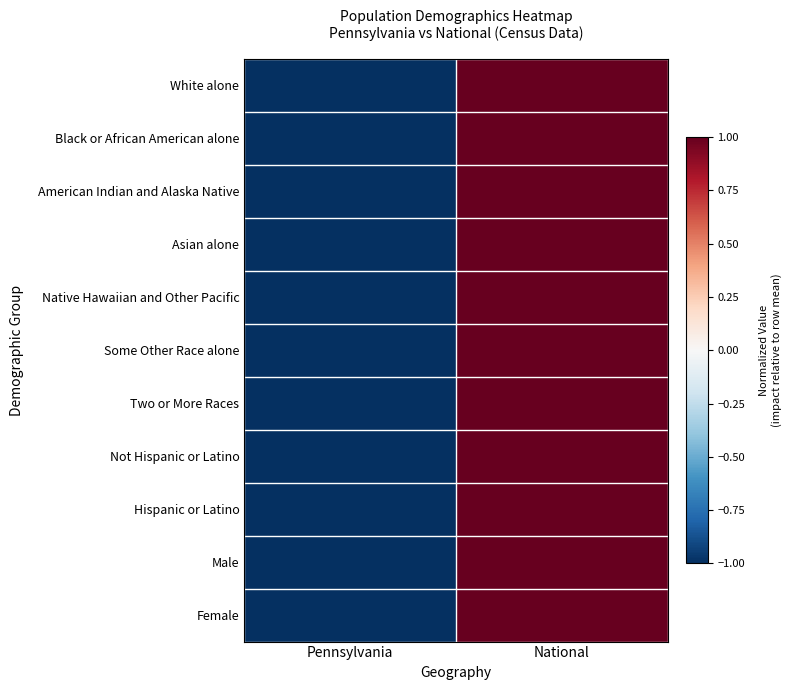

Reading left to right, list all the values displayed in this chart.

White alone: Pennsylvania=-1	National=1
Black or African American alone: Pennsylvania=-1	National=1
American Indian and Alaska Native: Pennsylvania=-1	National=1
Asian alone: Pennsylvania=-1	National=1
Native Hawaiian and Other Pacific: Pennsylvania=-1	National=1
Some Other Race alone: Pennsylvania=-1	National=1
Two or More Races: Pennsylvania=-1	National=1
Not Hispanic or Latino: Pennsylvania=-1	National=1
Hispanic or Latino: Pennsylvania=-1	National=1
Male: Pennsylvania=-1	National=1
Female: Pennsylvania=-1	National=1